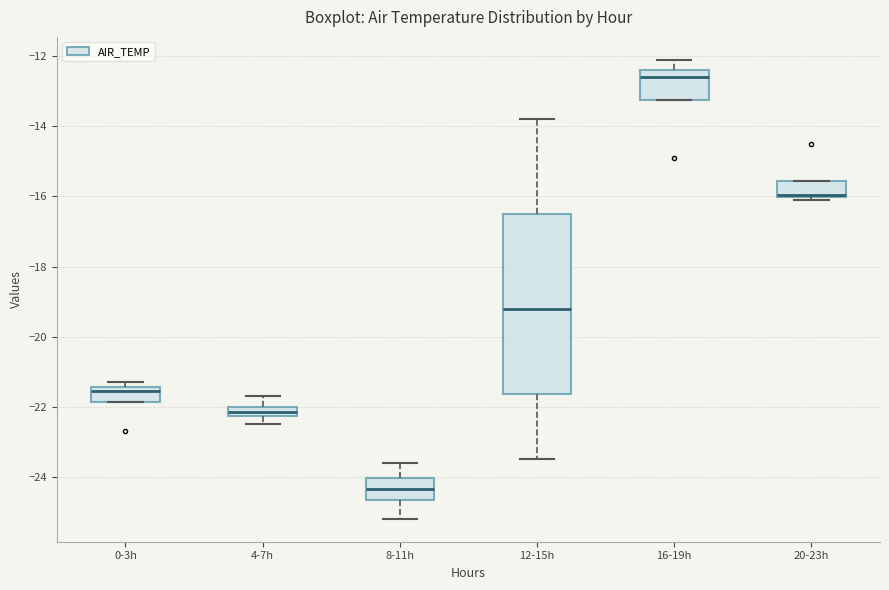

Where is the upper edge of the box for 8-11h on the y-axis? The values are not printed on the chart, so give them approximately, as read against the axis.

-24.0